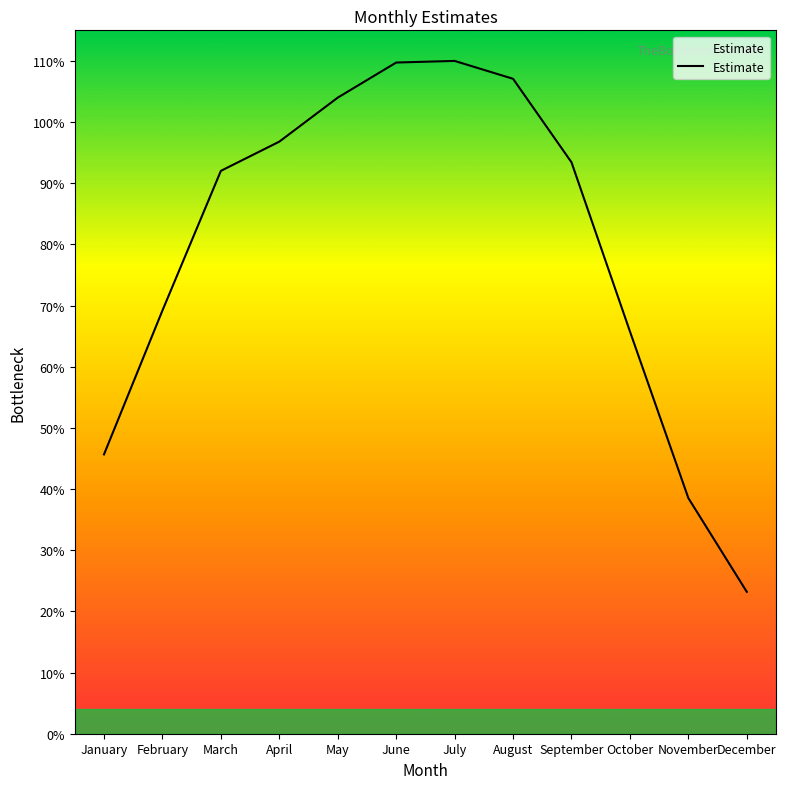

Read the value at February.

8609580.3